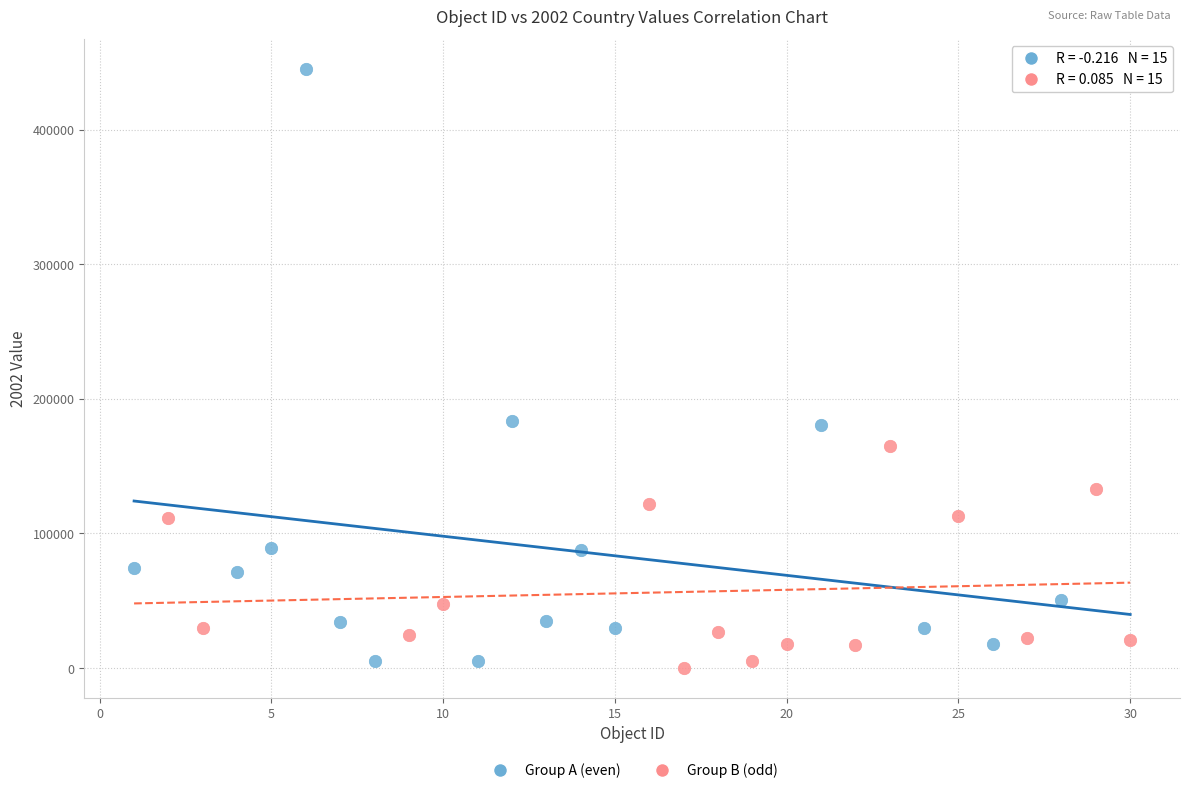

Which series contains the highest Y value?

Group A (even)